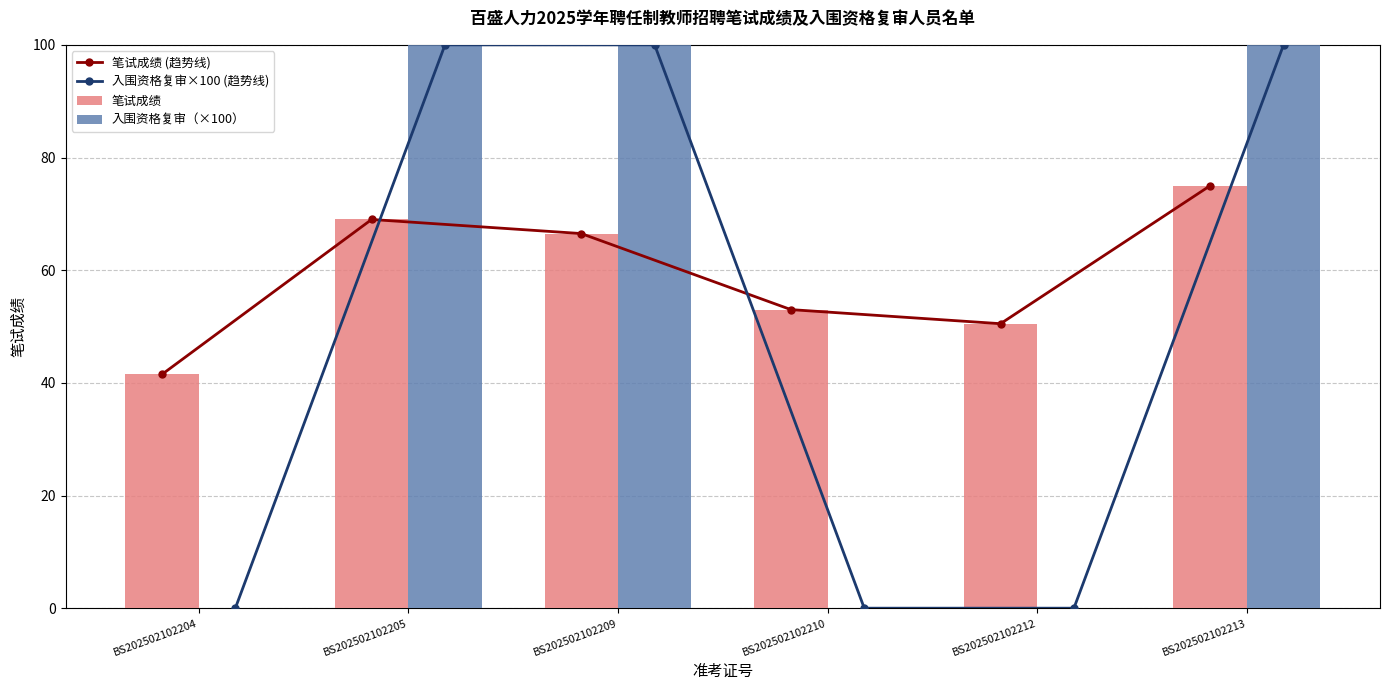

Is it true that 入围资格复审（×100） equals 171.2 at BS202502102205?

False